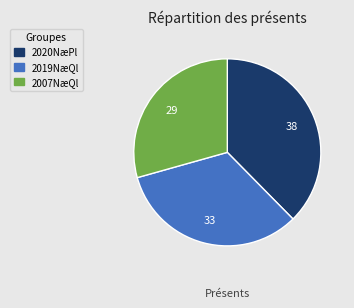

Is there any slice that represents more than half of the pie?

No